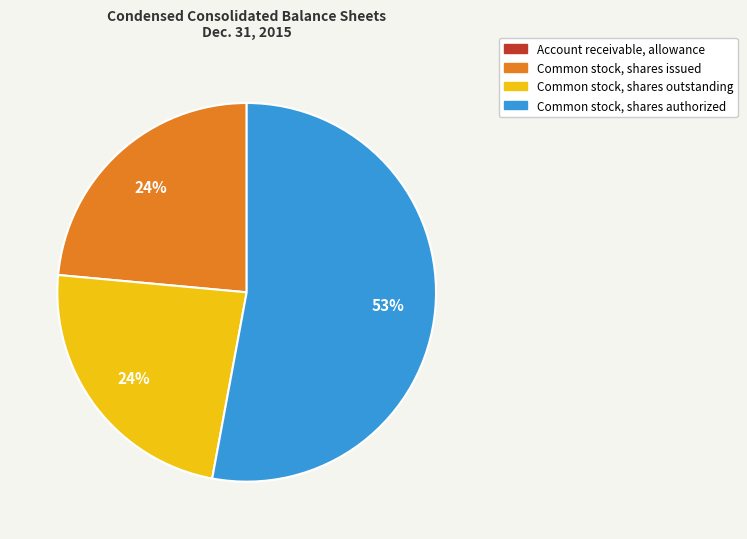

Is there a majority slice in this chart?

Yes